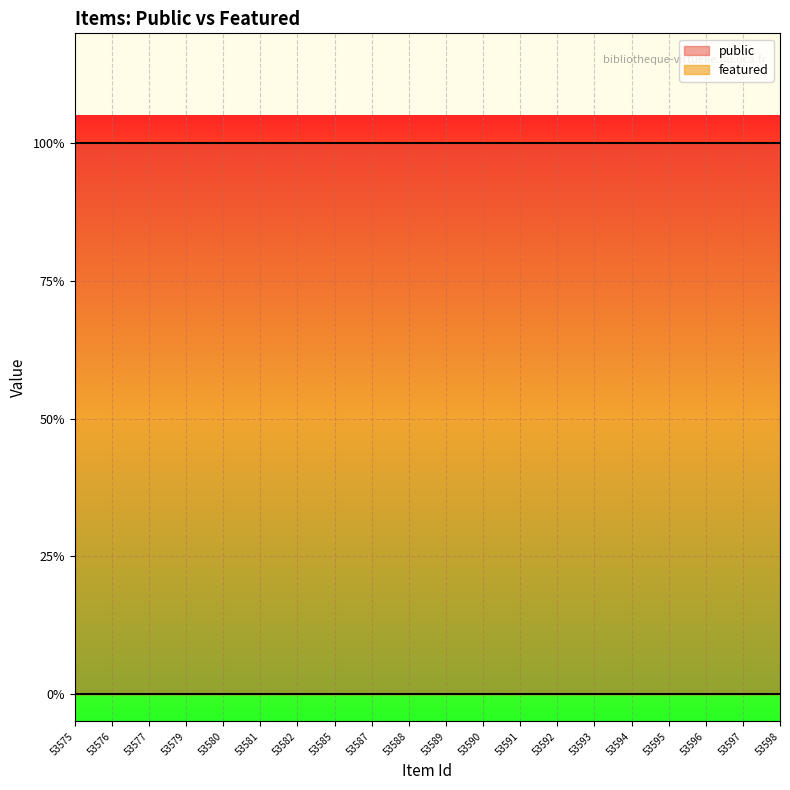

True or false: featured and public cross at least once.

False